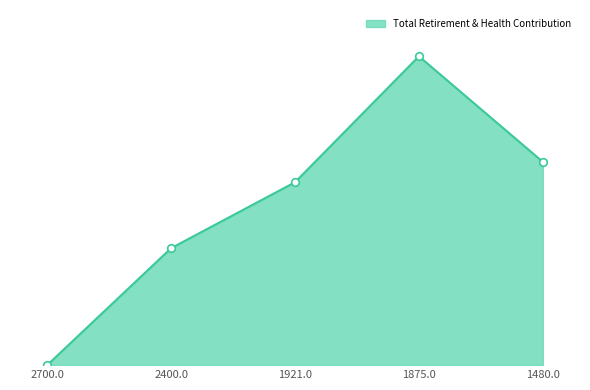

Which has a higher value, 2400.0 or 1480.0?

1480.0